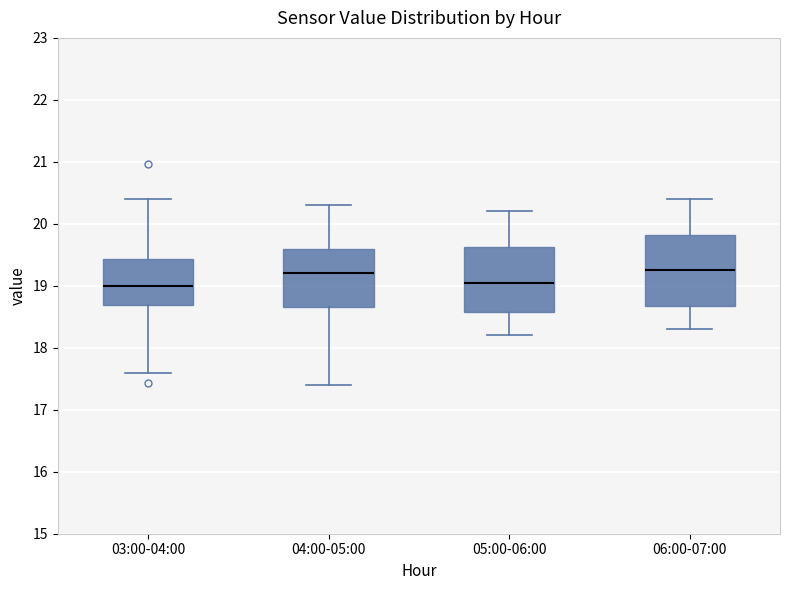

Comparing the boxes themselves (not the whiskers), which one is the tallest?

06:00-07:00